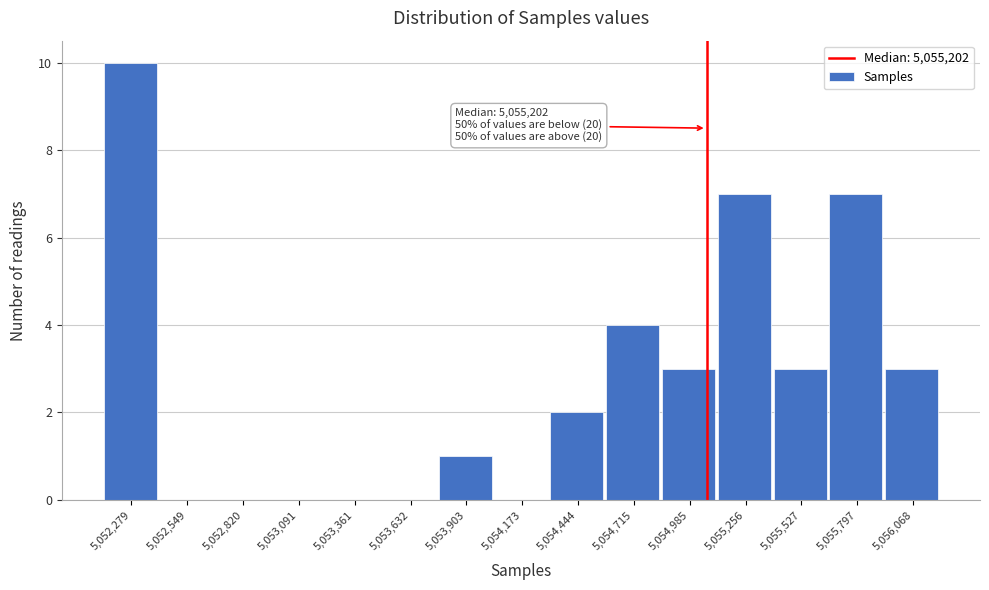

Reading right to left, what are all the values shown in this chart?

5,056,068=3	5,055,797=7	5,055,527=3	5,055,256=7	5,054,985=3	5,054,715=4	5,054,444=2	5,054,173=0	5,053,903=1	5,053,632=0	5,053,361=0	5,053,091=0	5,052,820=0	5,052,549=0	5,052,279=10